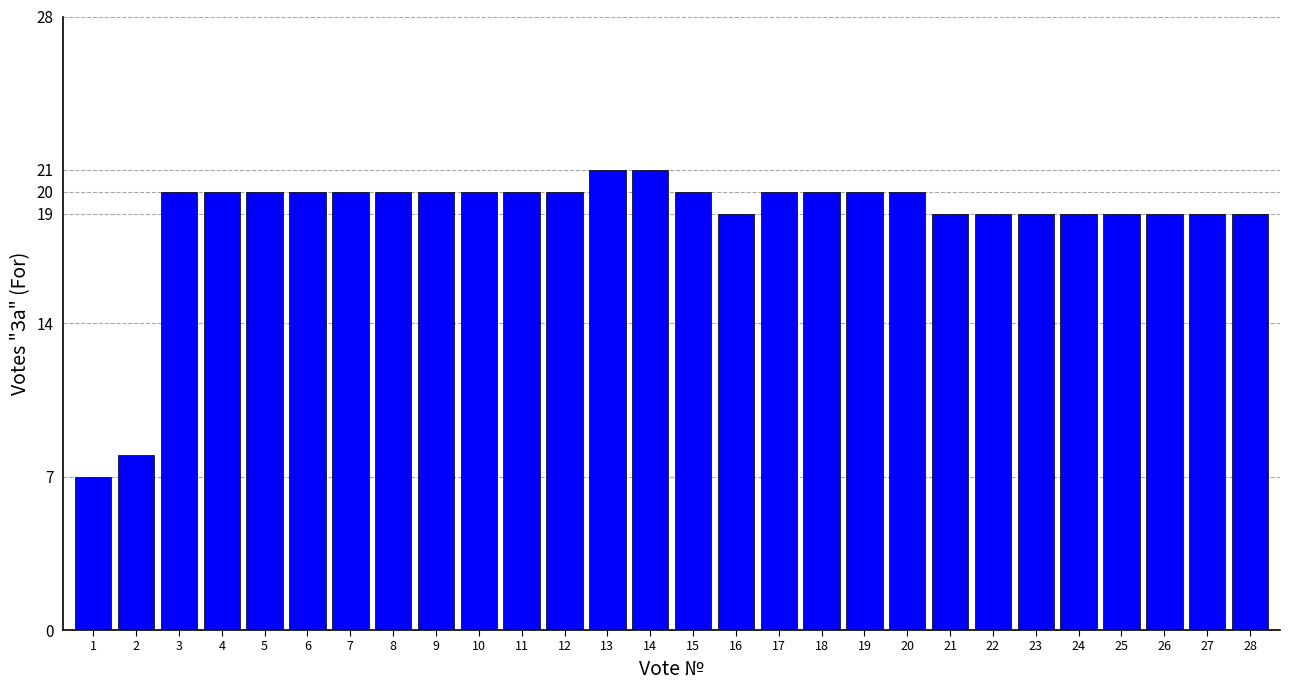

Reading left to right, extract all data points from this chart.

1=7	2=8	3=20	4=20	5=20	6=20	7=20	8=20	9=20	10=20	11=20	12=20	13=21	14=21	15=20	16=19	17=20	18=20	19=20	20=20	21=19	22=19	23=19	24=19	25=19	26=19	27=19	28=19